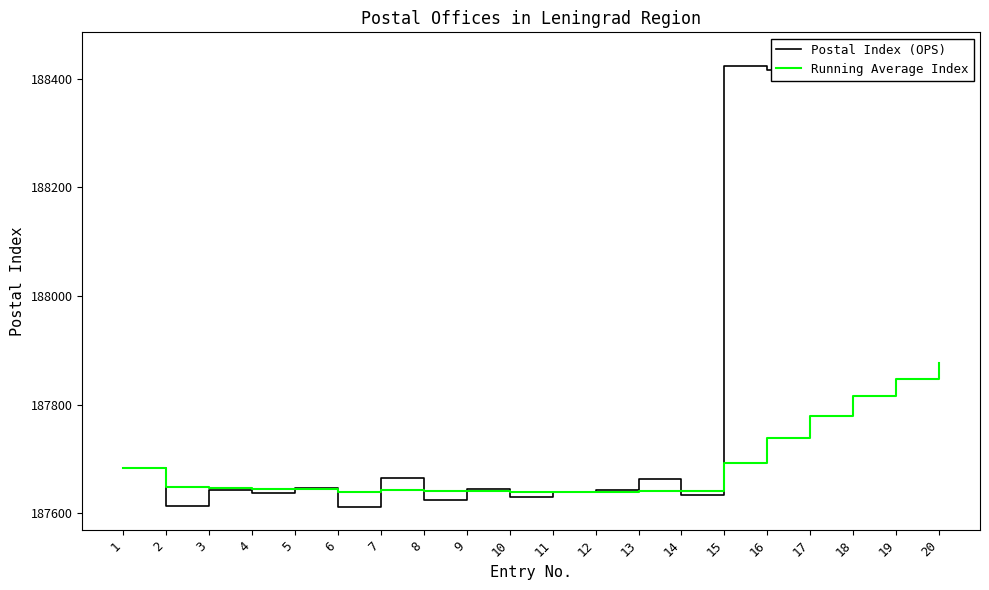

The value of Running Average Index at 11 is 261921.8. True or false?

False